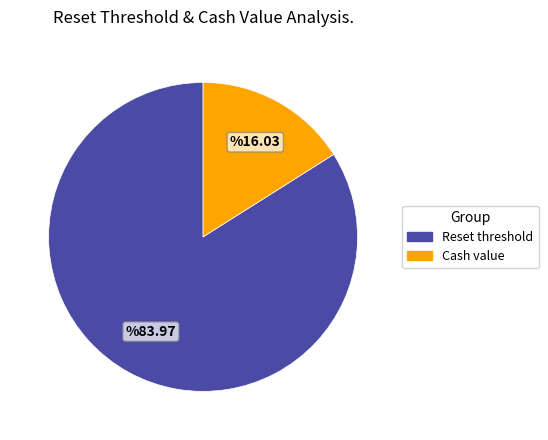

How many slices are in this pie chart?

2